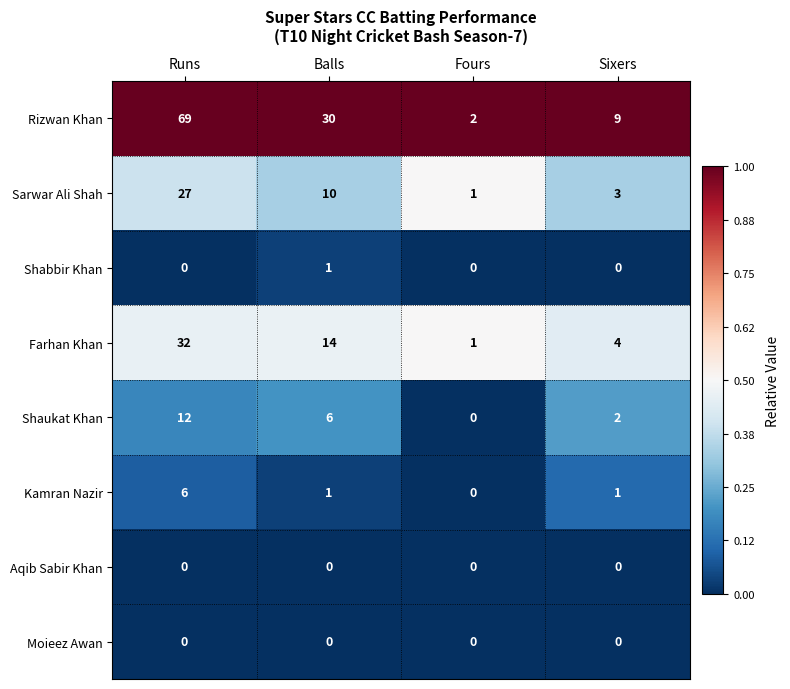

How many data points in Farhan Khan are less than 14?

2